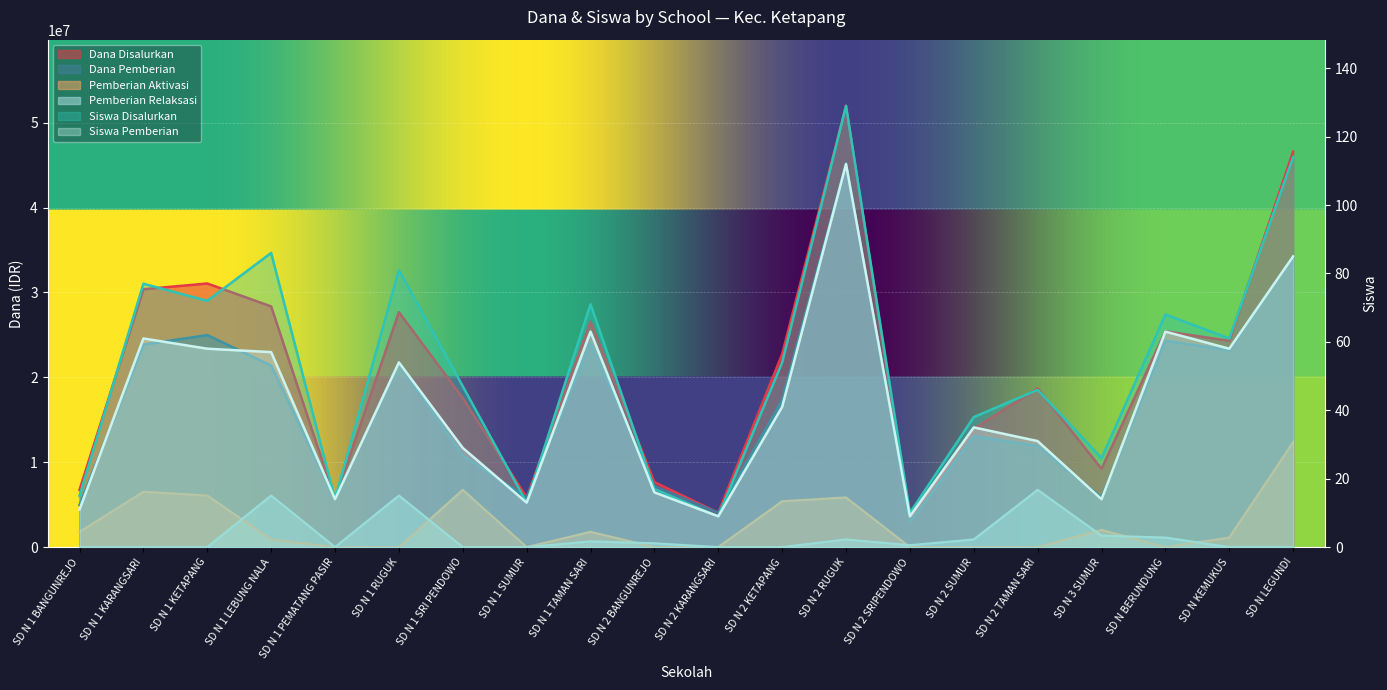

Reading left to right, transcribe all the data shown in this chart.

Dana Disalurkan: SD N 1 BANGUNREJO=6750000	SD N 1 KARANGSARI=30375000	SD N 1 KETAPANG=31050000	SD N 1 LEBUNG NALA=28350000	SD N 1 PEMATANG PASIR=5625000	SD N 1 RUGUK=27675000	SD N 1 SRI PENDOWO=17550000	SD N 1 SUMUR=5850000	SD N 1 TAMAN SARI=26550000	SD N 2 BANGUNREJO=7650000	SD N 2 KARANGSARI=4050000	SD N 2 KETAPANG=22725000	SD N 2 RUGUK=51975000	SD N 2 SRIPENDOWO=3150000	SD N 2 SUMUR=13950000	SD N 2 TAMAN SARI=18675000	SD N 3 SUMUR=9225000	SD N BERUNDUNG=25425000	SD N KEMUKUS=24300000	SD N LEGUNDI=46575000
Dana Pemberian: SD N 1 BANGUNREJO=4950000	SD N 1 KARANGSARI=23850000	SD N 1 KETAPANG=24975000	SD N 1 LEBUNG NALA=21375000	SD N 1 PEMATANG PASIR=5625000	SD N 1 RUGUK=21600000	SD N 1 SRI PENDOWO=10800000	SD N 1 SUMUR=5850000	SD N 1 TAMAN SARI=24075000	SD N 2 BANGUNREJO=7200000	SD N 2 KARANGSARI=4050000	SD N 2 KETAPANG=17325000	SD N 2 RUGUK=45225000	SD N 2 SRIPENDOWO=2925000	SD N 2 SUMUR=13050000	SD N 2 TAMAN SARI=11925000	SD N 3 SUMUR=5850000	SD N BERUNDUNG=24300000	SD N KEMUKUS=23175000	SD N LEGUNDI=34200000
Siswa Disalurkan: SD N 1 BANGUNREJO=15	SD N 1 KARANGSARI=77	SD N 1 KETAPANG=72	SD N 1 LEBUNG NALA=86	SD N 1 PEMATANG PASIR=14	SD N 1 RUGUK=81	SD N 1 SRI PENDOWO=47	SD N 1 SUMUR=13	SD N 1 TAMAN SARI=71	SD N 2 BANGUNREJO=17	SD N 2 KARANGSARI=9	SD N 2 KETAPANG=54	SD N 2 RUGUK=129	SD N 2 SRIPENDOWO=10	SD N 2 SUMUR=38	SD N 2 TAMAN SARI=46	SD N 3 SUMUR=26	SD N BERUNDUNG=68	SD N KEMUKUS=61	SD N LEGUNDI=114
Siswa Pemberian: SD N 1 BANGUNREJO=11	SD N 1 KARANGSARI=61	SD N 1 KETAPANG=58	SD N 1 LEBUNG NALA=57	SD N 1 PEMATANG PASIR=14	SD N 1 RUGUK=54	SD N 1 SRI PENDOWO=29	SD N 1 SUMUR=13	SD N 1 TAMAN SARI=63	SD N 2 BANGUNREJO=16	SD N 2 KARANGSARI=9	SD N 2 KETAPANG=41	SD N 2 RUGUK=112	SD N 2 SRIPENDOWO=9	SD N 2 SUMUR=35	SD N 2 TAMAN SARI=31	SD N 3 SUMUR=14	SD N BERUNDUNG=63	SD N KEMUKUS=58	SD N LEGUNDI=85
Pemberian Aktivasi: SD N 1 BANGUNREJO=1800000	SD N 1 KARANGSARI=6525000	SD N 1 KETAPANG=6075000	SD N 1 LEBUNG NALA=900000	SD N 1 PEMATANG PASIR=0	SD N 1 RUGUK=0	SD N 1 SRI PENDOWO=6750000	SD N 1 SUMUR=0	SD N 1 TAMAN SARI=1800000	SD N 2 BANGUNREJO=0	SD N 2 KARANGSARI=0	SD N 2 KETAPANG=5400000	SD N 2 RUGUK=5850000	SD N 2 SRIPENDOWO=0	SD N 2 SUMUR=0	SD N 2 TAMAN SARI=0	SD N 3 SUMUR=2025000	SD N BERUNDUNG=0	SD N KEMUKUS=1125000	SD N LEGUNDI=12375000
Pemberian Relaksasi: SD N 1 BANGUNREJO=0	SD N 1 KARANGSARI=0	SD N 1 KETAPANG=0	SD N 1 LEBUNG NALA=6075000	SD N 1 PEMATANG PASIR=0	SD N 1 RUGUK=6075000	SD N 1 SRI PENDOWO=0	SD N 1 SUMUR=0	SD N 1 TAMAN SARI=675000	SD N 2 BANGUNREJO=450000	SD N 2 KARANGSARI=0	SD N 2 KETAPANG=0	SD N 2 RUGUK=900000	SD N 2 SRIPENDOWO=225000	SD N 2 SUMUR=900000	SD N 2 TAMAN SARI=6750000	SD N 3 SUMUR=1350000	SD N BERUNDUNG=1125000	SD N KEMUKUS=0	SD N LEGUNDI=0